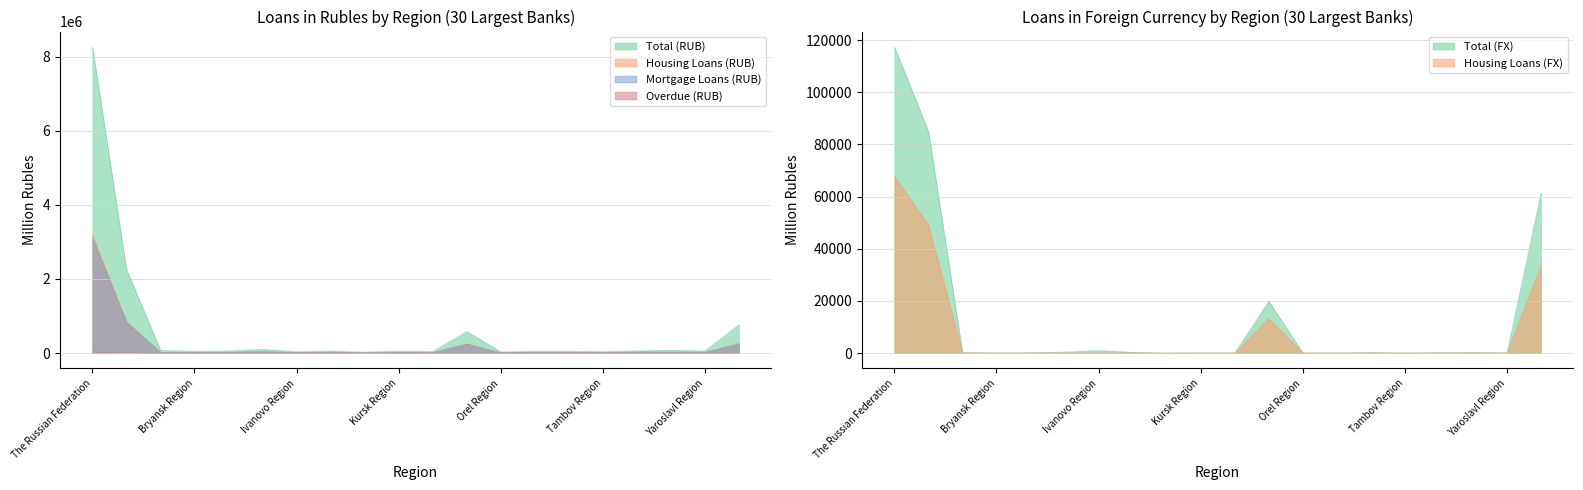

What position from the right is Kostroma Region?

12